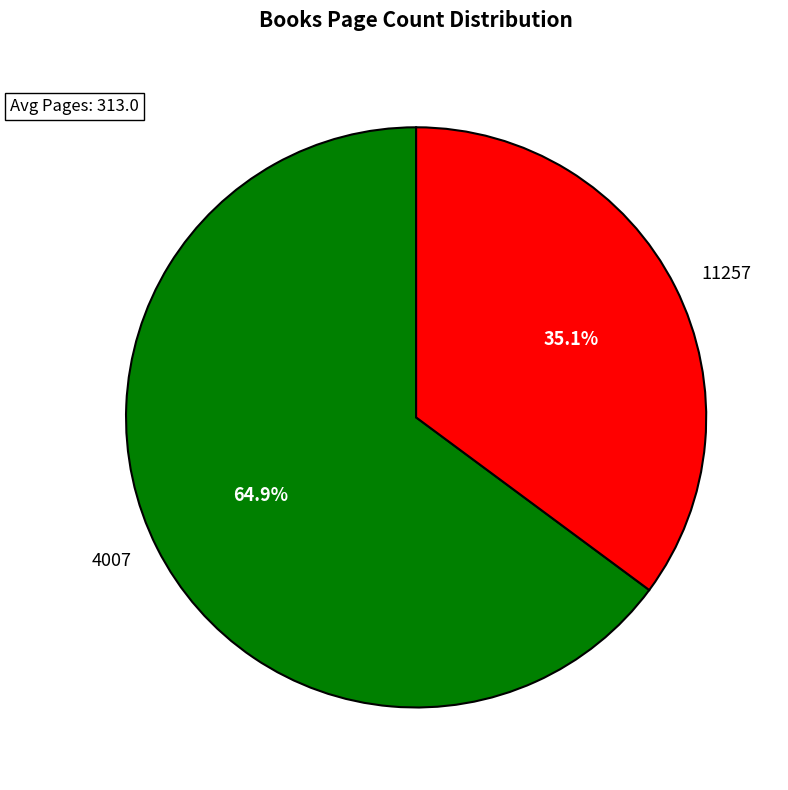

What is the largest slice in the pie chart?

4007